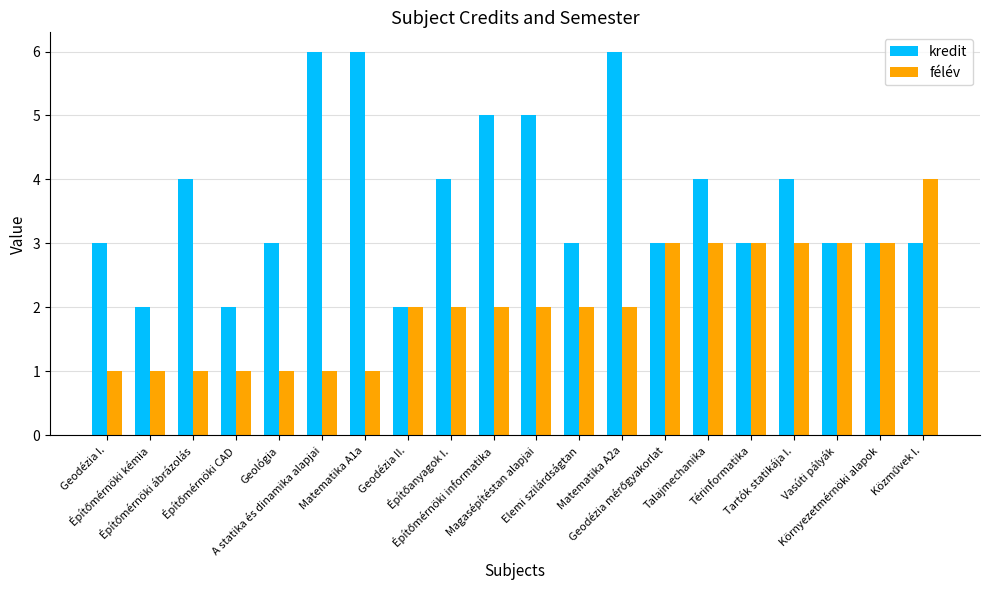

What is the minimum value shown in the chart?

1